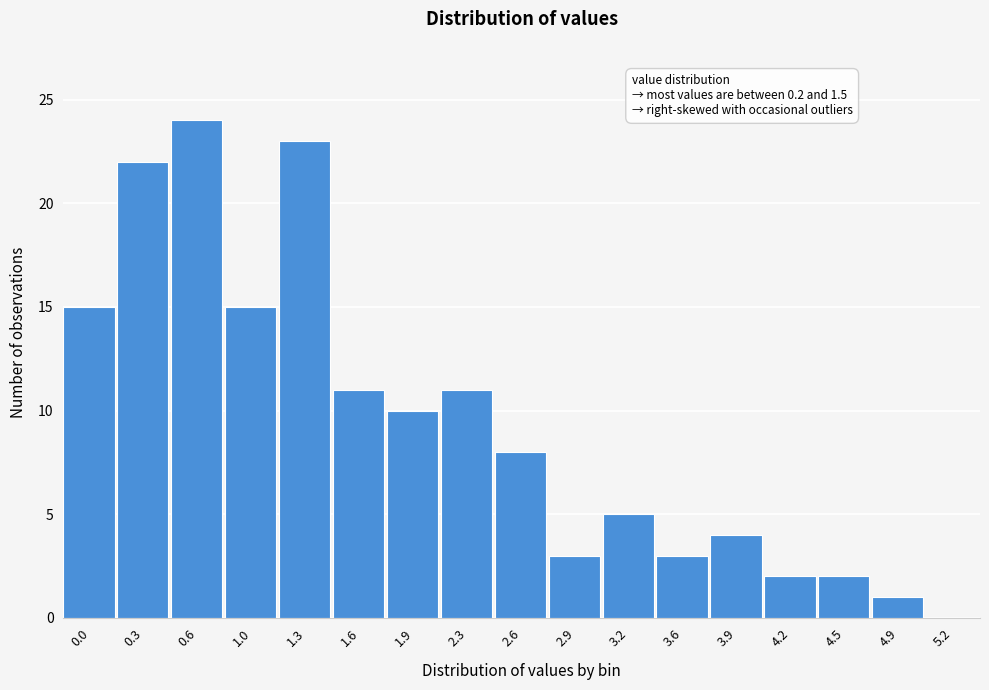

Reading left to right, list all the values displayed in this chart.

0.0=15	0.3=22	0.6=24	1.0=15	1.3=23	1.6=11	1.9=10	2.3=11	2.6=8	2.9=3	3.2=5	3.6=3	3.9=4	4.2=2	4.5=2	4.9=1	5.2=0